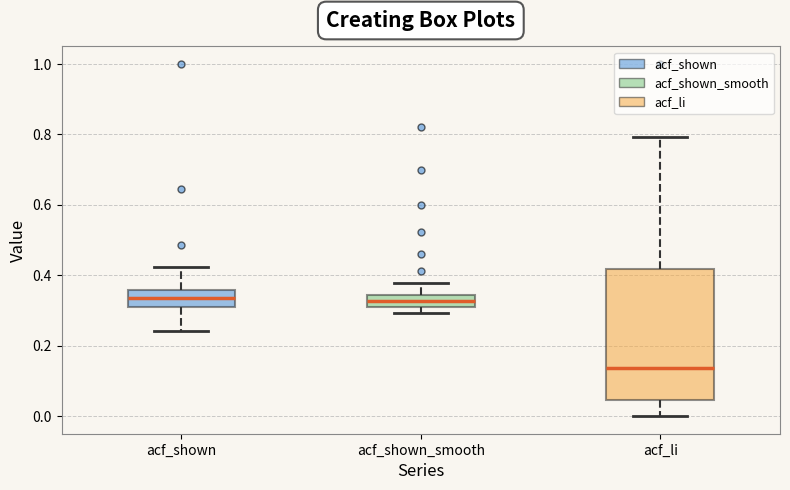

Which box's median line is the lowest?

acf_li